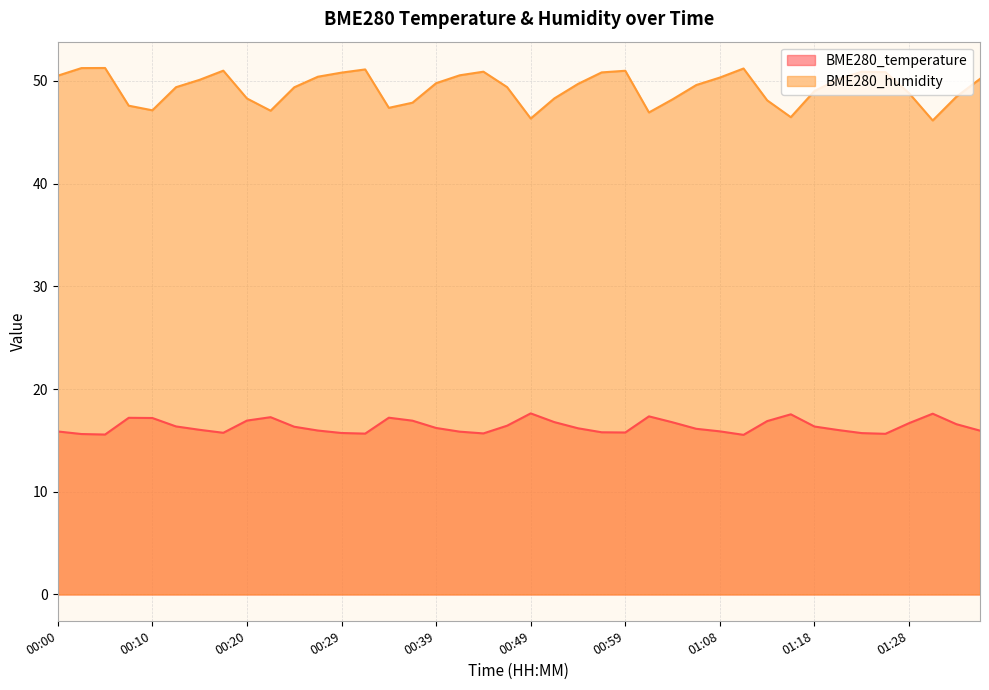

What is the maximum value for BME280_humidity?

51.3